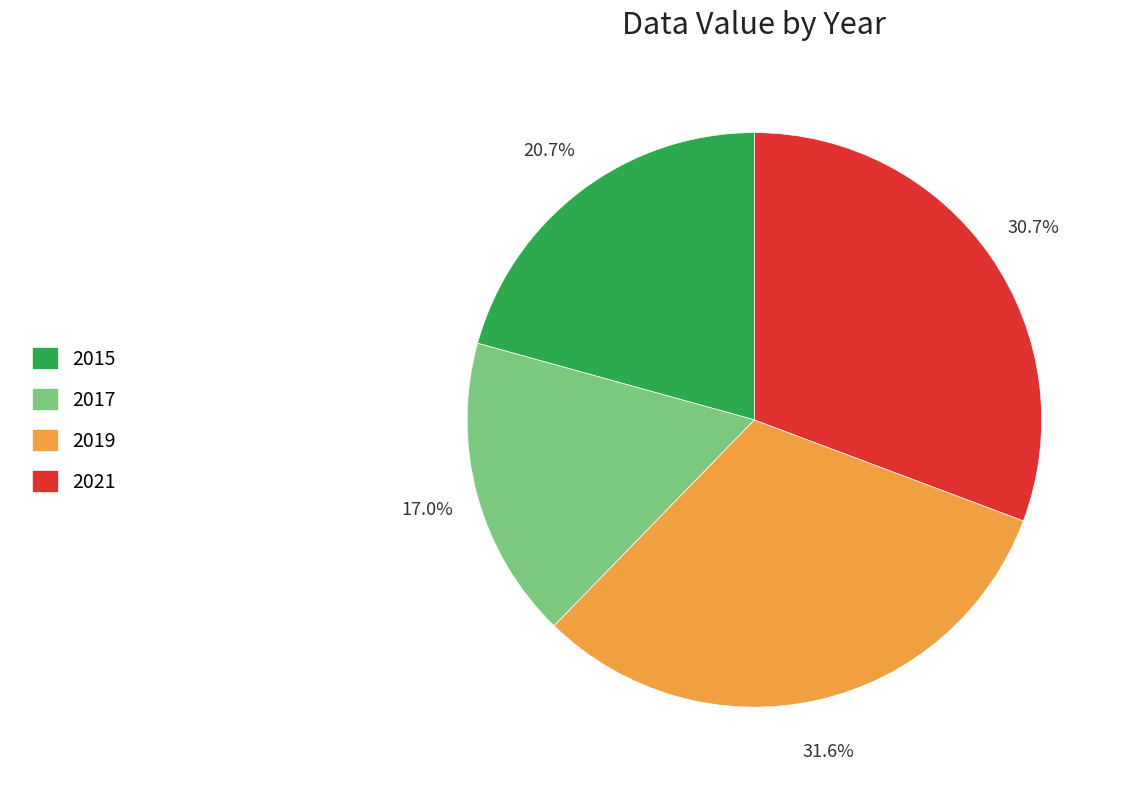

Is it true that 2015 is 21% of the pie?

True